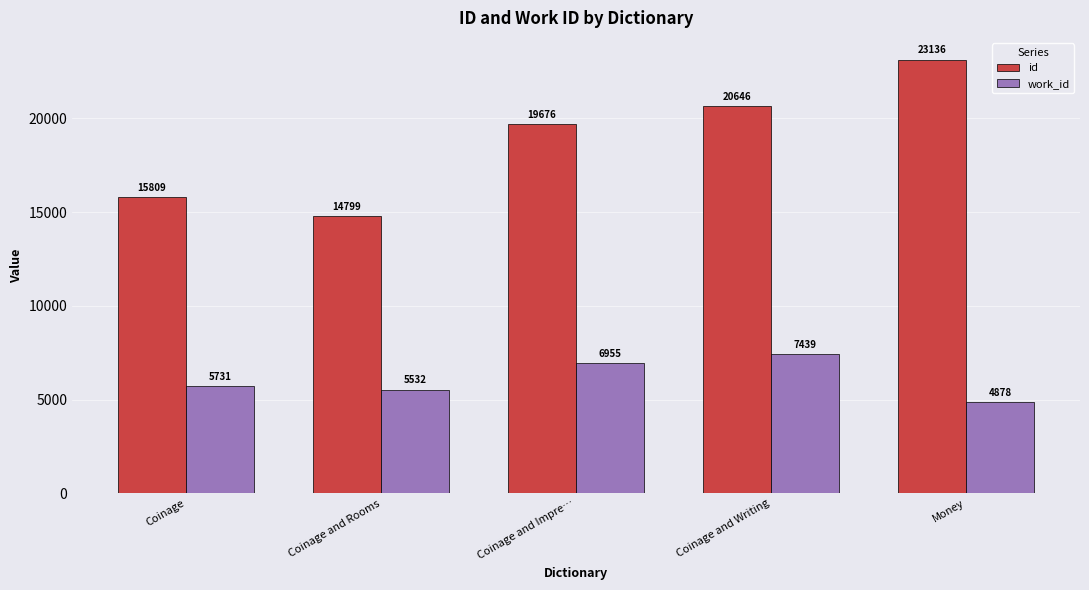

What is the difference between the maximum and minimum values in the work_id series?

2561.0